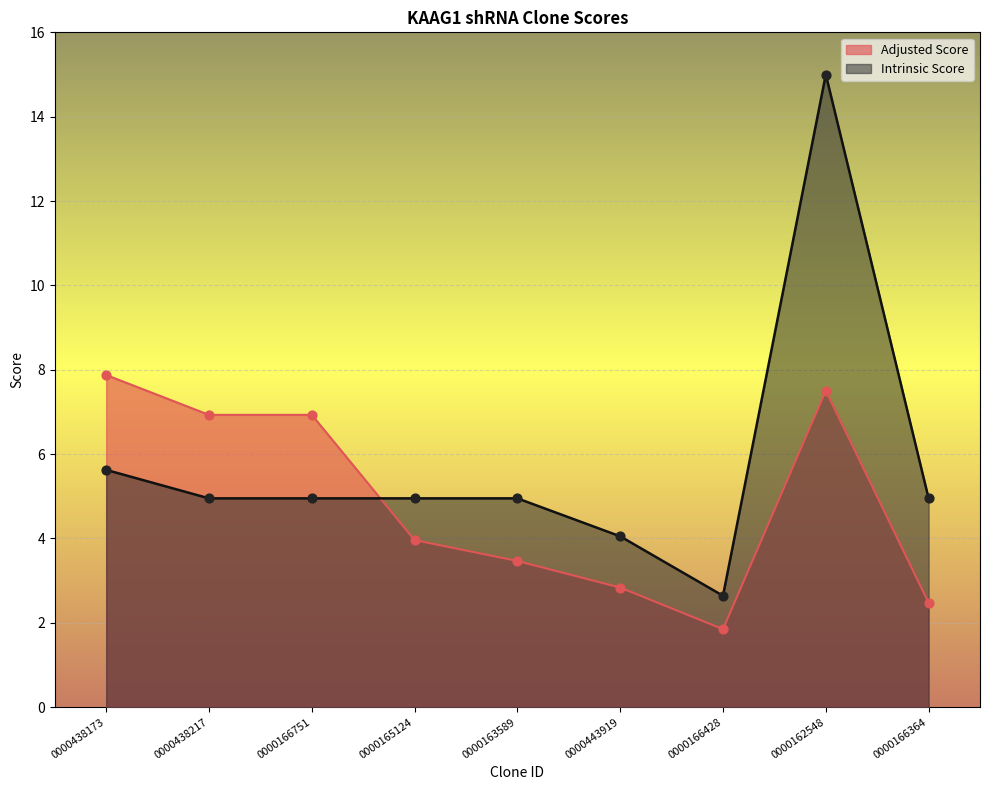

Which series contains the lowest Y value?

Adjusted Score